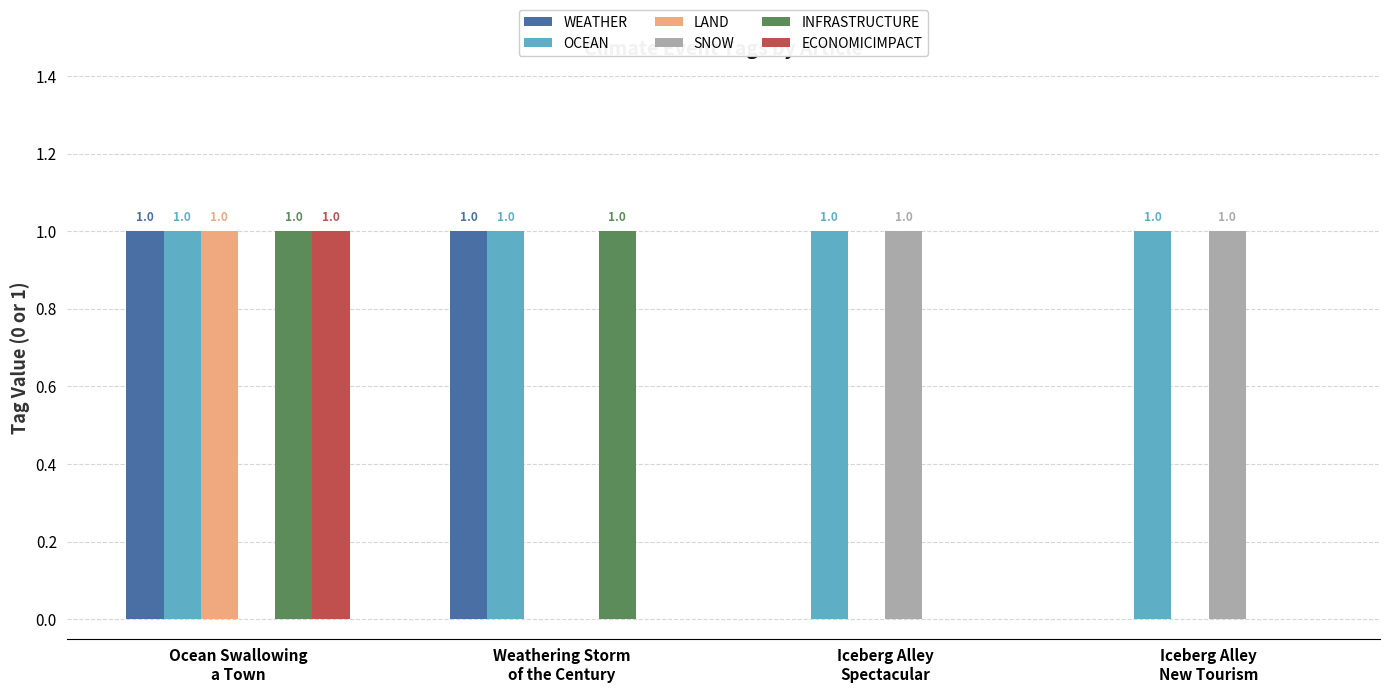

How many groups of bars are there?

4